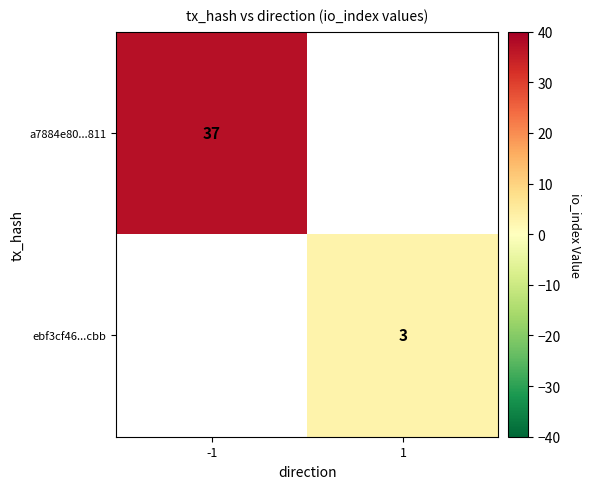

Is it true that ebf3cf46...cbb equals 3 at 1?

True